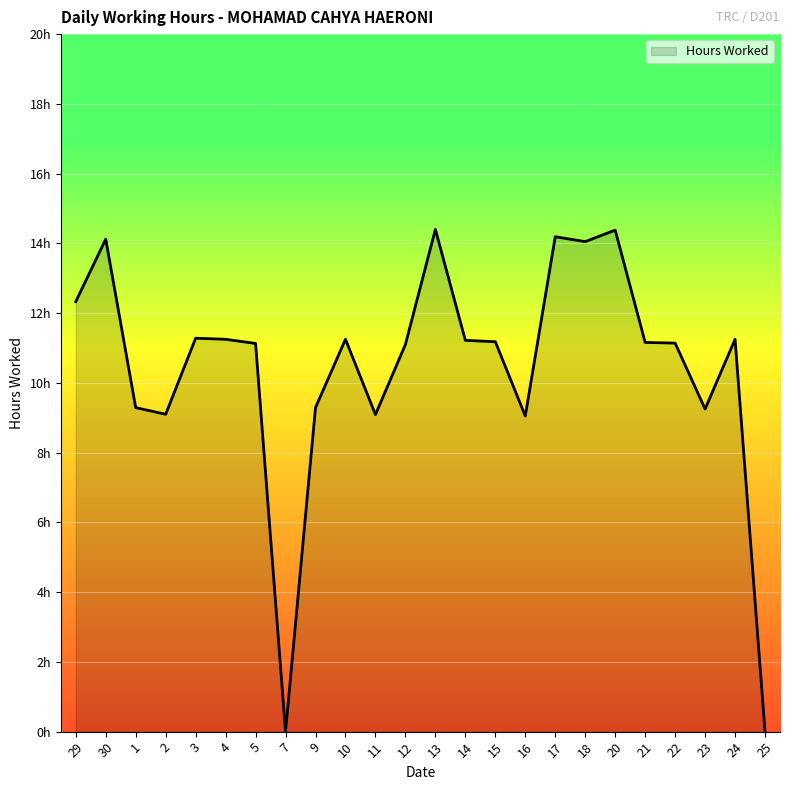

What is the value of the 5th point from the left?

11.3